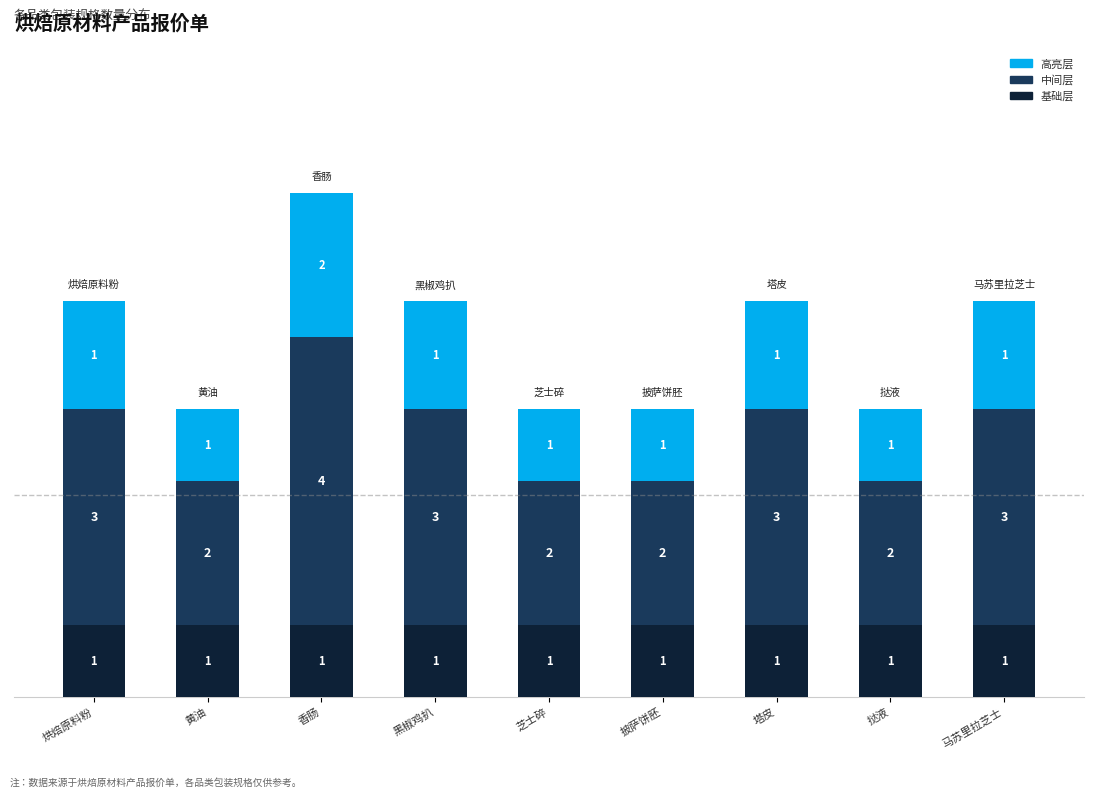

What is the lowest value of the 基础层 series?

1.0